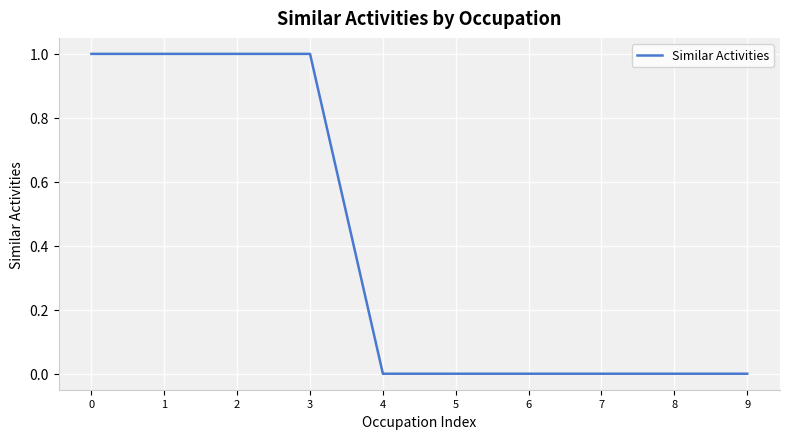

True or false: the data shows 1 at 7.

False